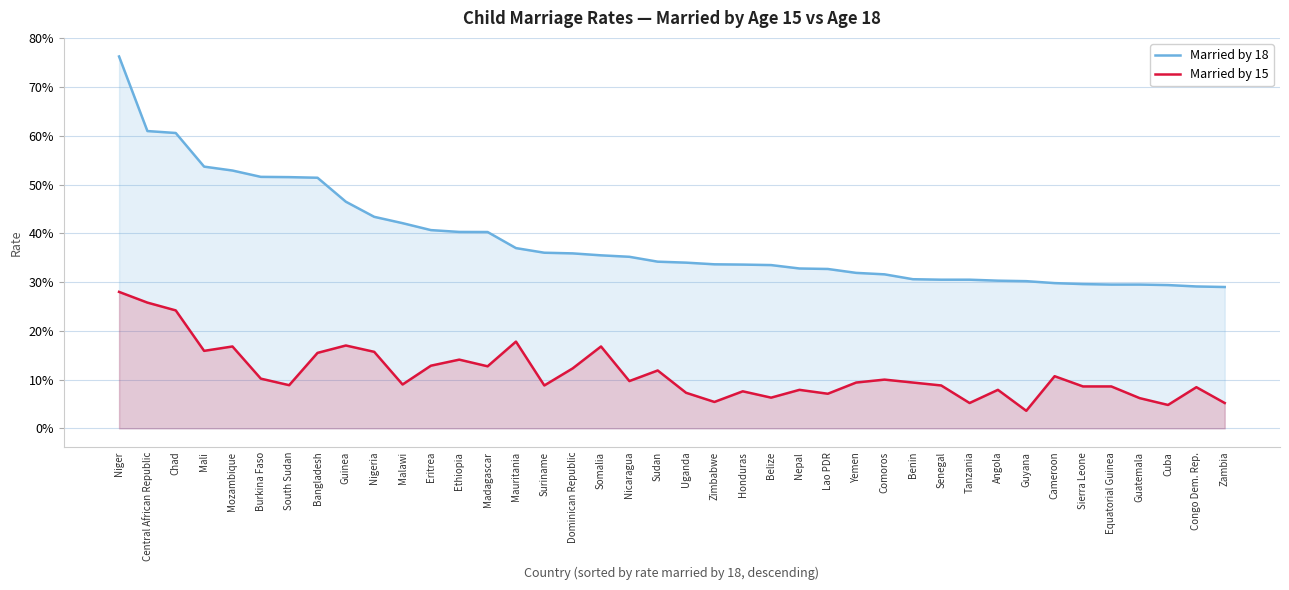

Is it true that Married by 18 equals 0.3 at Comoros?

True